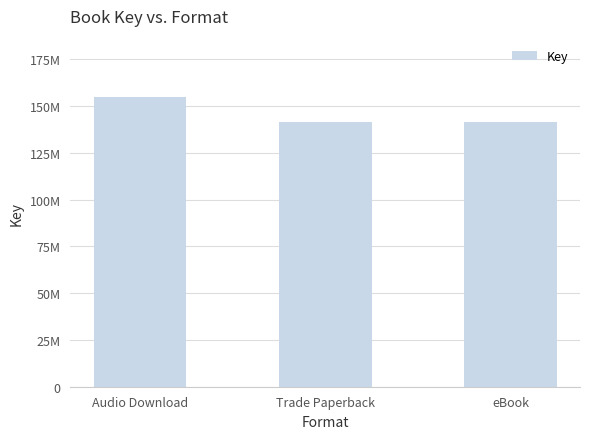

Reading left to right, list all the values displayed in this chart.

Audio Download=154943192	Trade Paperback=141187330	eBook=141187330